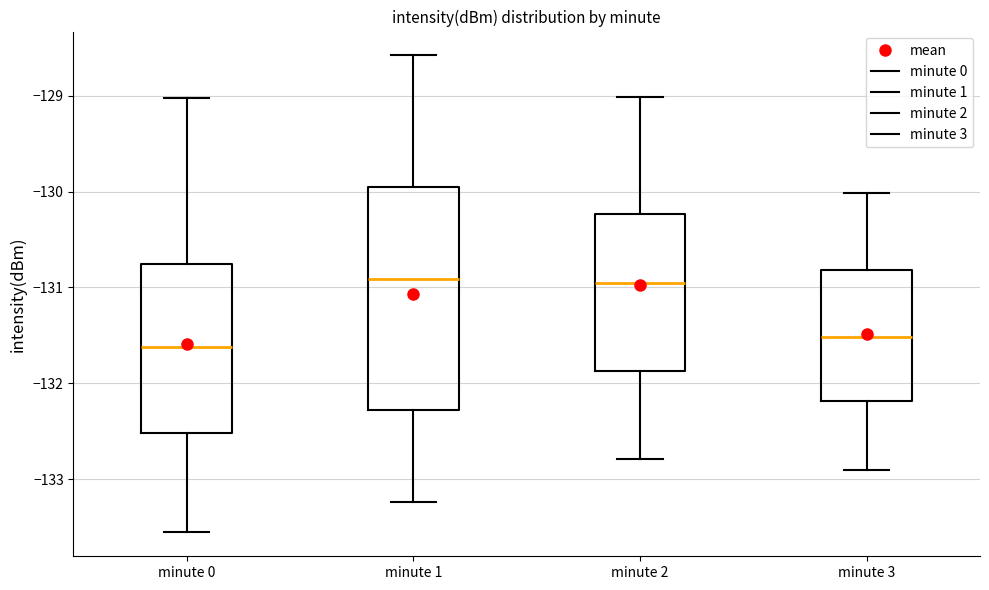

Where does the upper whisker of the box for minute 2 end on the y-axis? The values are not printed on the chart, so give them approximately, as read against the axis.

-129.0